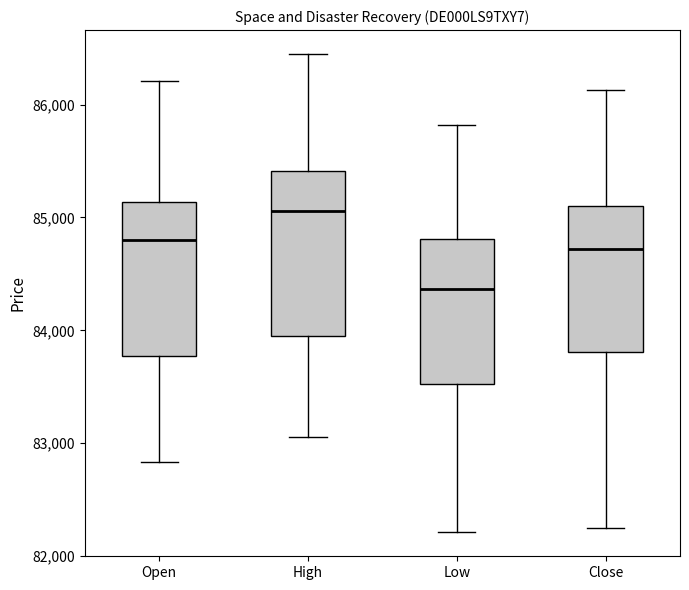

Where is the upper edge of the box for Open on the y-axis? The values are not printed on the chart, so give them approximately, as read against the axis.

85100